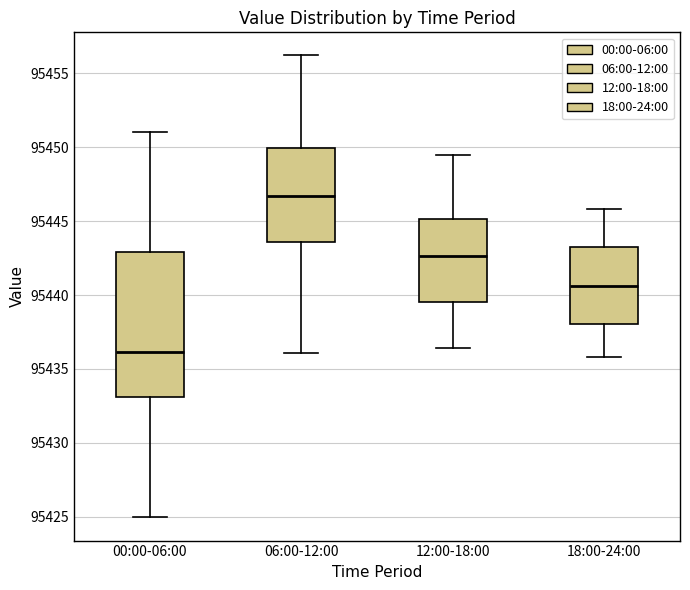

Reading left to right, transcribe this box plot: for each box, give where its median line is, the range the box spans, and where its two whiskers end, as read against the y-axis. The values are not printed on the chart, so give them approximately, as read against the axis.

00:00-06:00: median 95436.0, box 95433.0 to 95443.0, whiskers 95425.0 to 95451.0
06:00-12:00: median 95446.5, box 95443.5 to 95450.0, whiskers 95436.0 to 95456.0
12:00-18:00: median 95442.5, box 95439.5 to 95445.0, whiskers 95436.5 to 95449.5
18:00-24:00: median 95440.5, box 95438.0 to 95443.5, whiskers 95436.0 to 95446.0